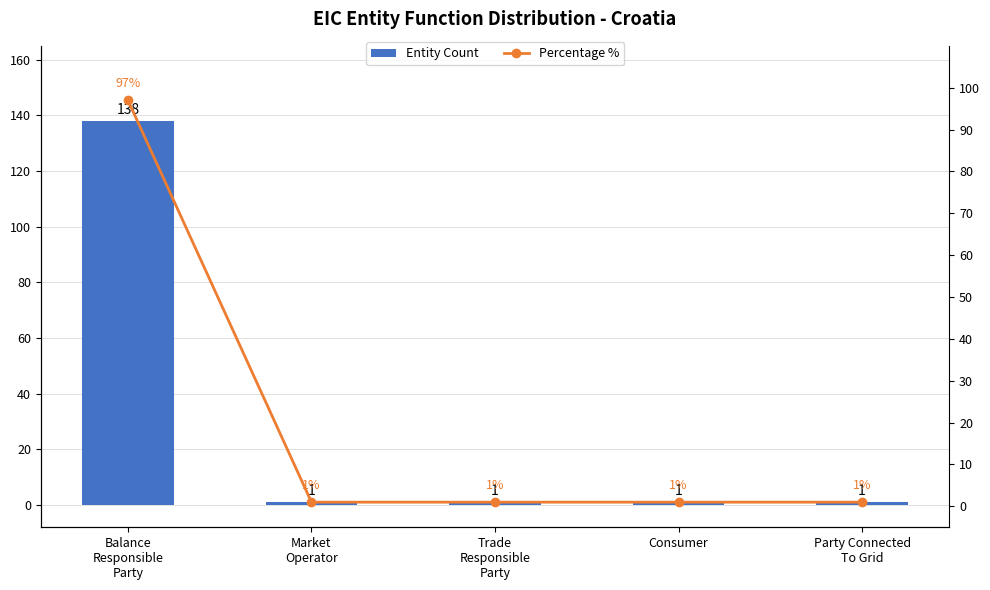

True or false: Percentage % has a value of 2 at Trade
Responsible
Party.

False